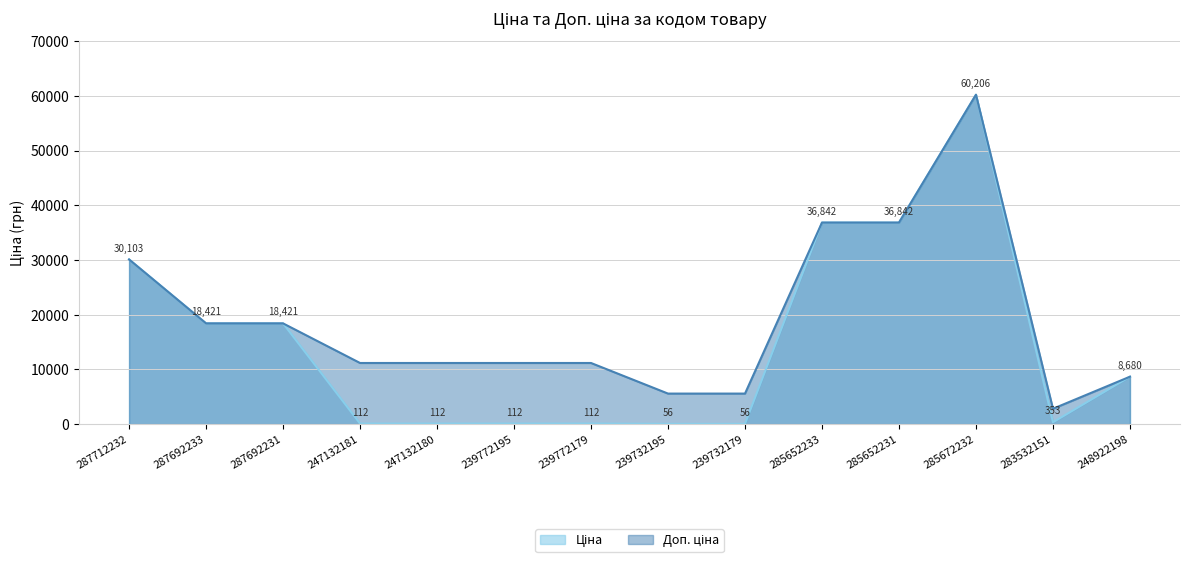

At which category does Ціна reach its first local peak?

285672232